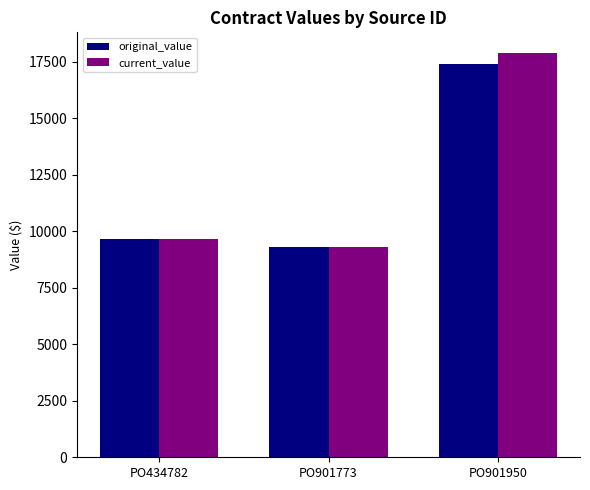

What is the sum of the current_value values at PO901773 and PO901950?

27207.2